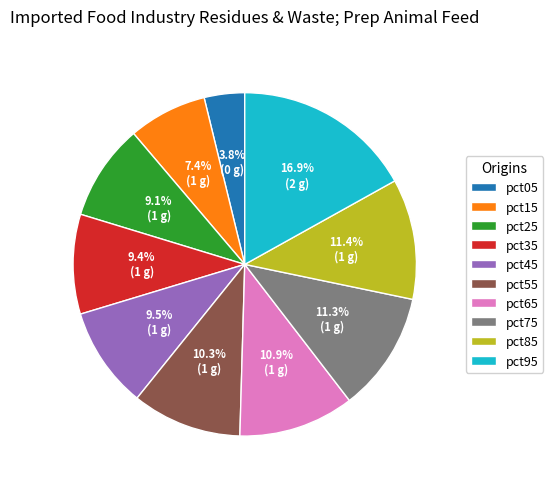

What percentage is the pct55 slice, to the nearest percent?

10%